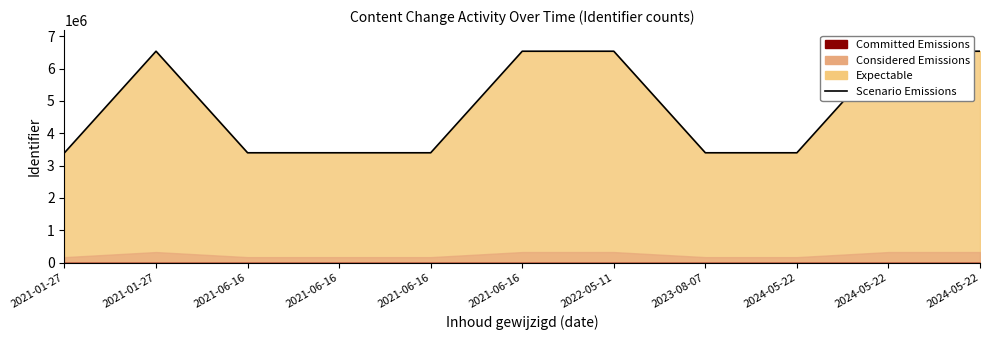

What is the difference between the maximum and minimum values?

3141202